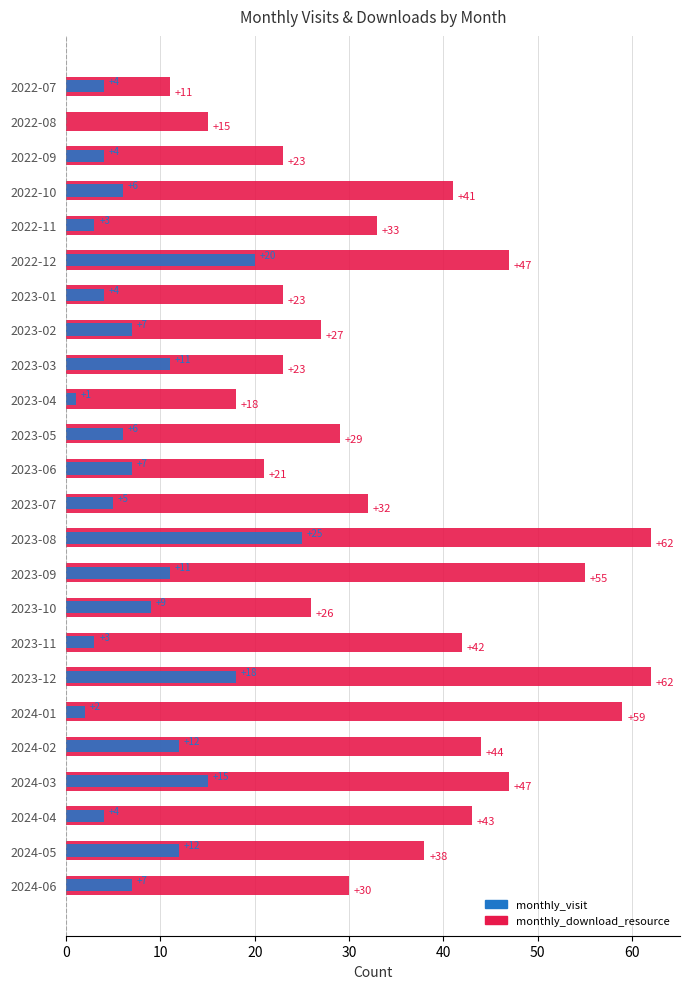

Is it true that monthly_download_resource equals 44 at 2023-08?

False